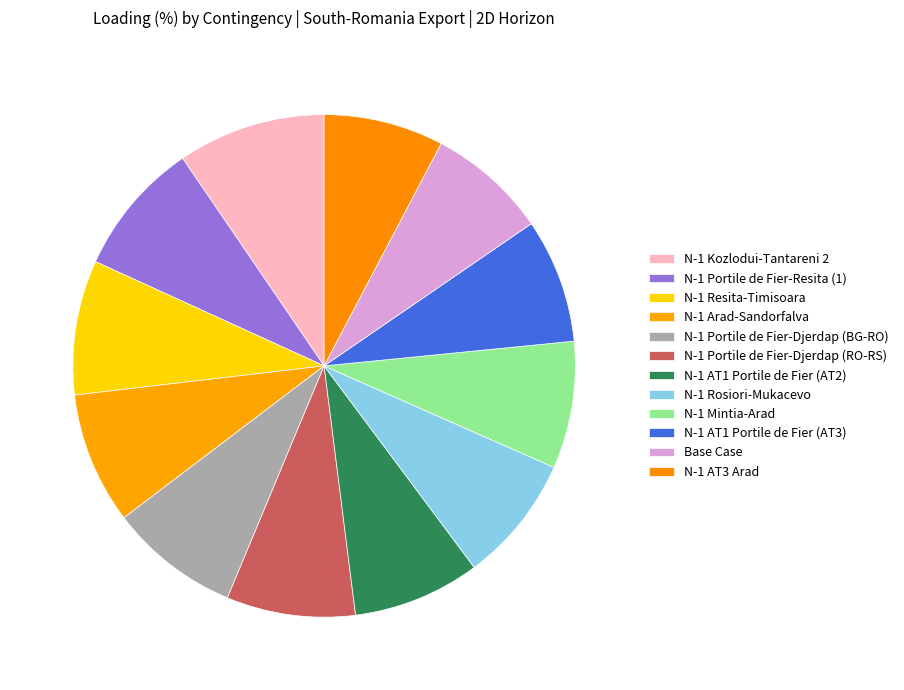

Is it true that N-1 Arad-Sandorfalva is 16% of the pie?

False